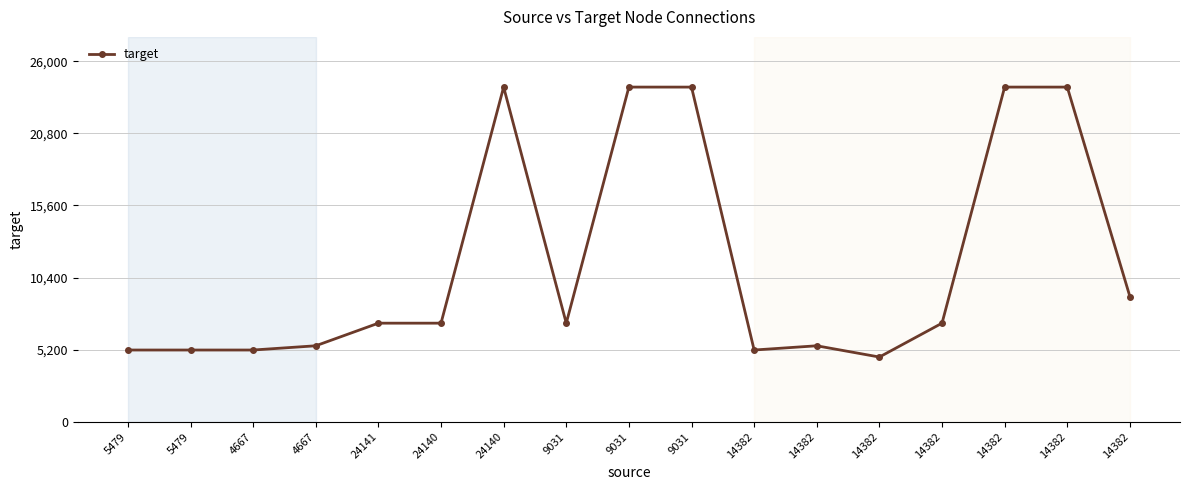

Does the chart have visible grid lines?

Yes